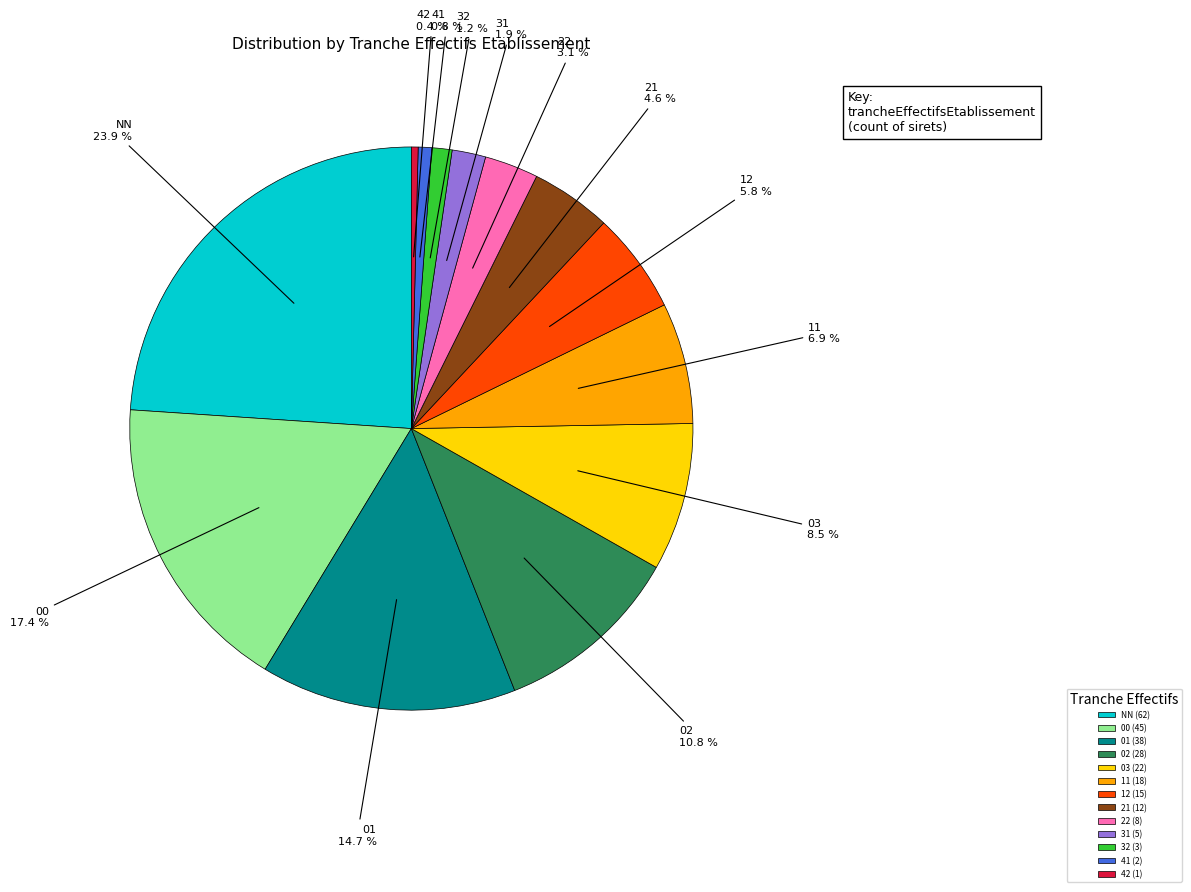

Is there a majority slice in this chart?

No